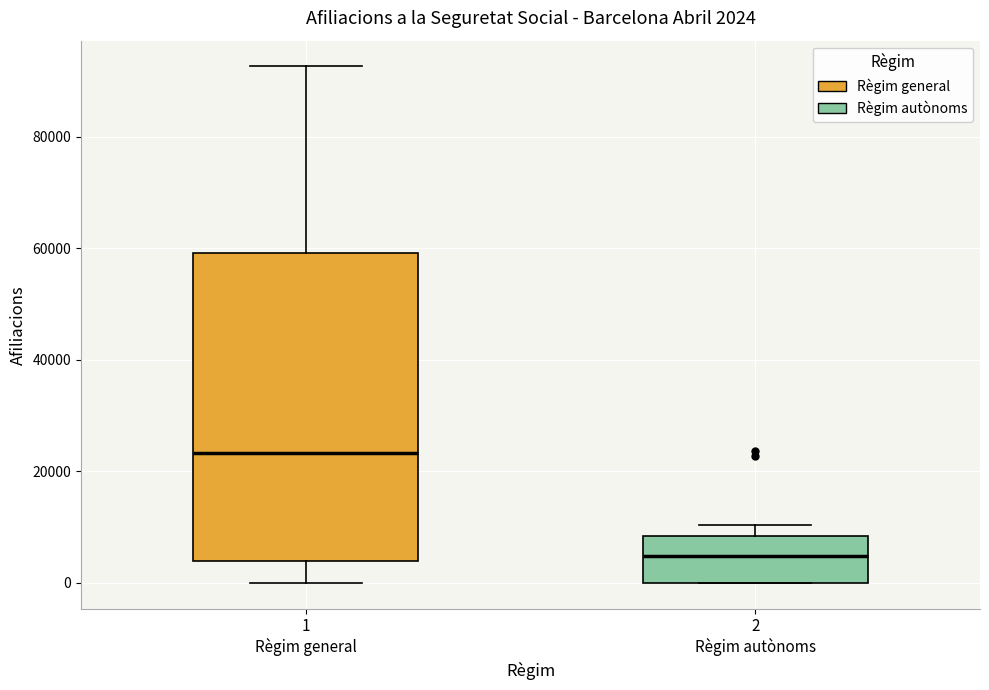

Comparing the boxes themselves (not the whiskers), which one is the tallest?

1 Règim general